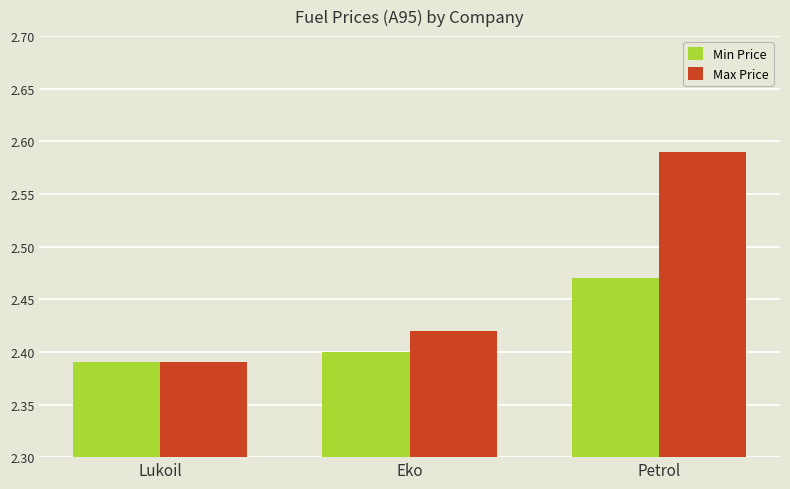

Is it true that Min Price equals 2.4 at Eko?

True